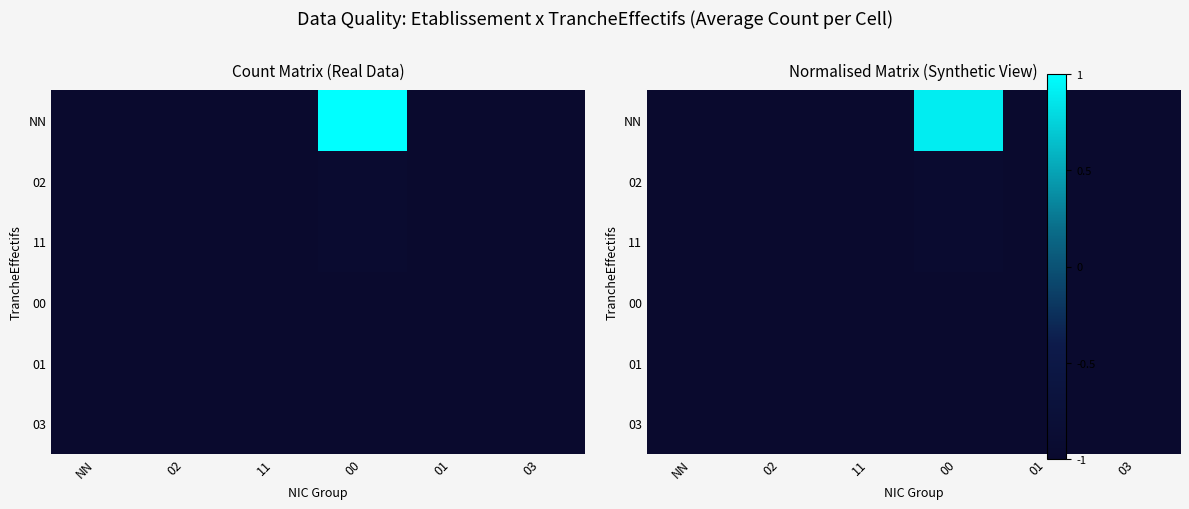

What is the average value of the NN series?

-0.7